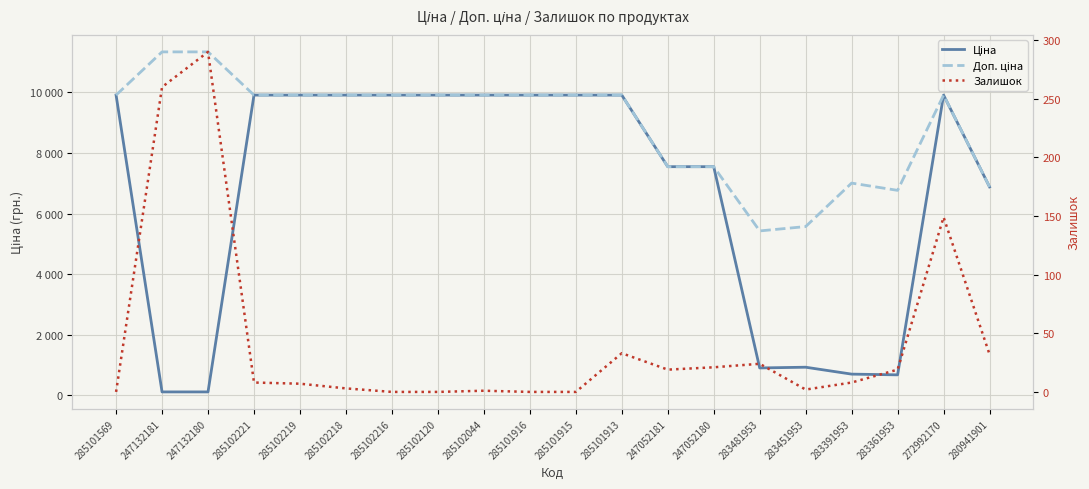

In Ціна, how many points are higher than both neighbors (excluding endpoints)?

2